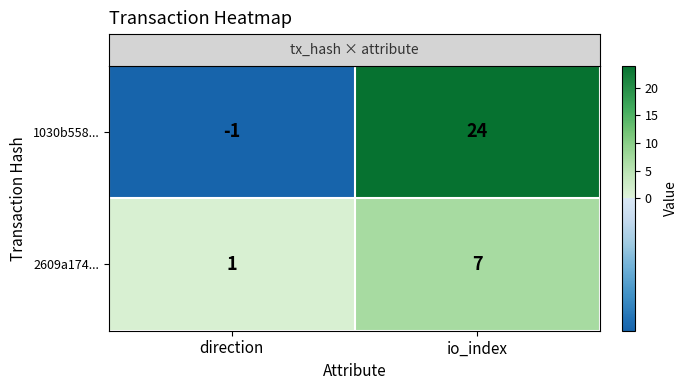

Reading left to right, list all the values displayed in this chart.

1030b558...: -1	24
2609a174...: 1	7